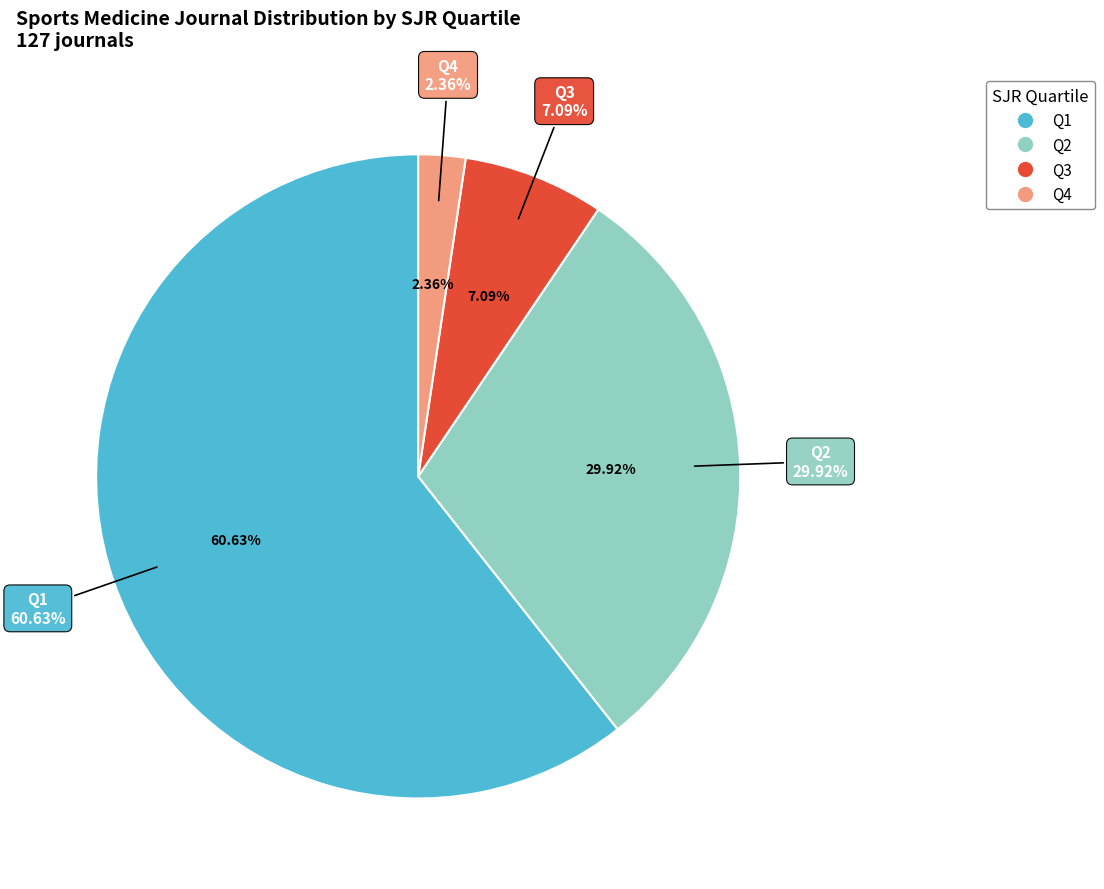

Count the number of slices in the pie.

4